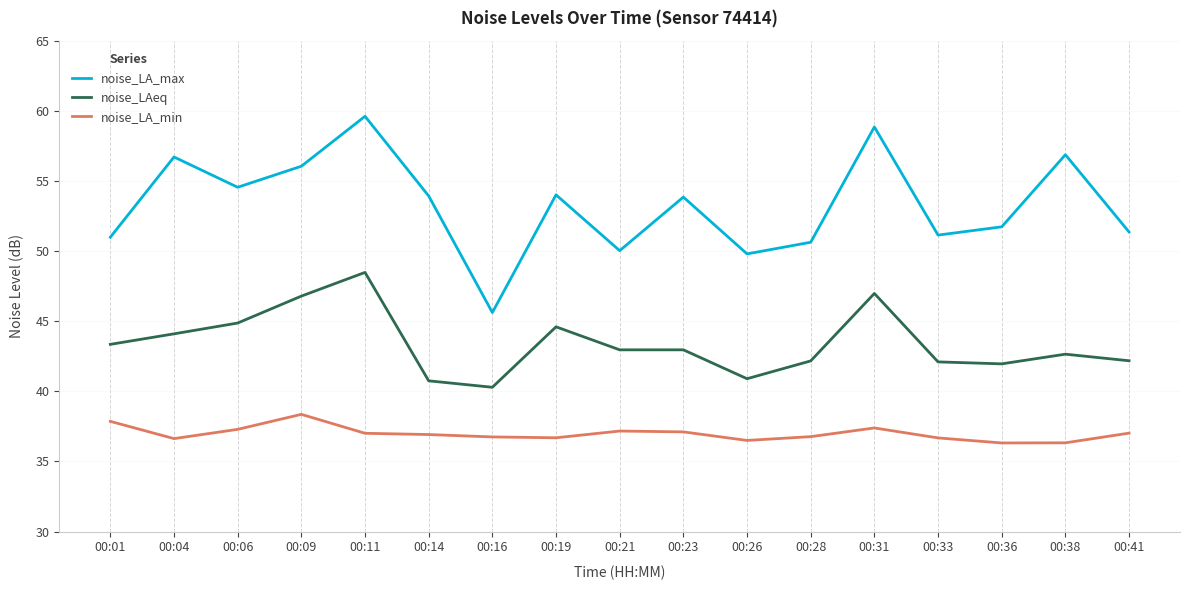

True or false: noise_LA_min and noise_LAeq intersect in this chart.

False